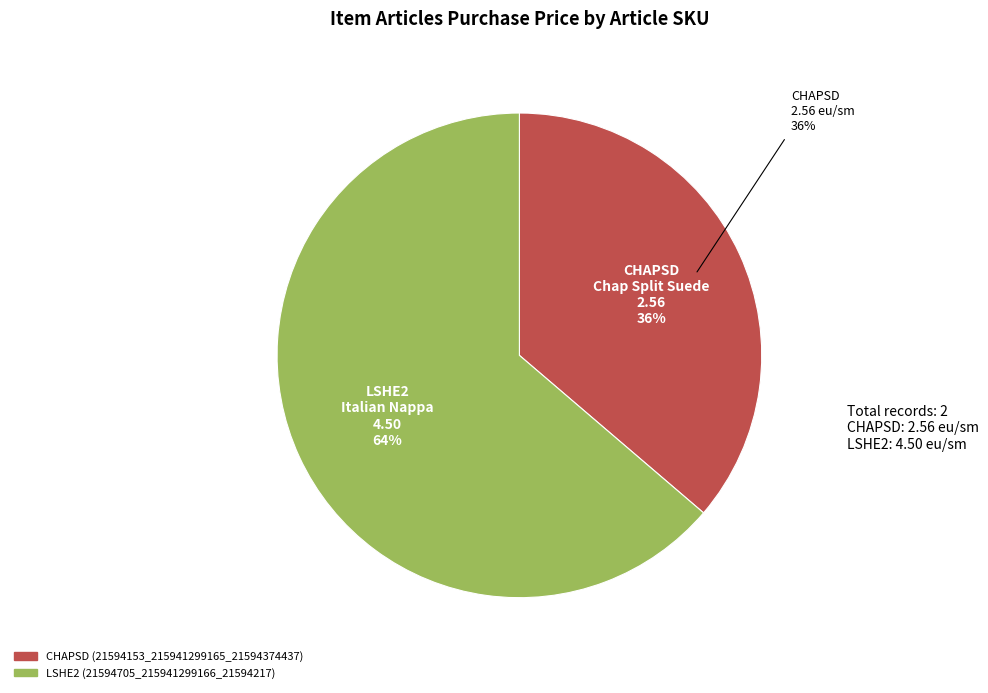

What percentage is the LSHE2 (21594705_215941299166_21594217) slice, to the nearest percent?

64%